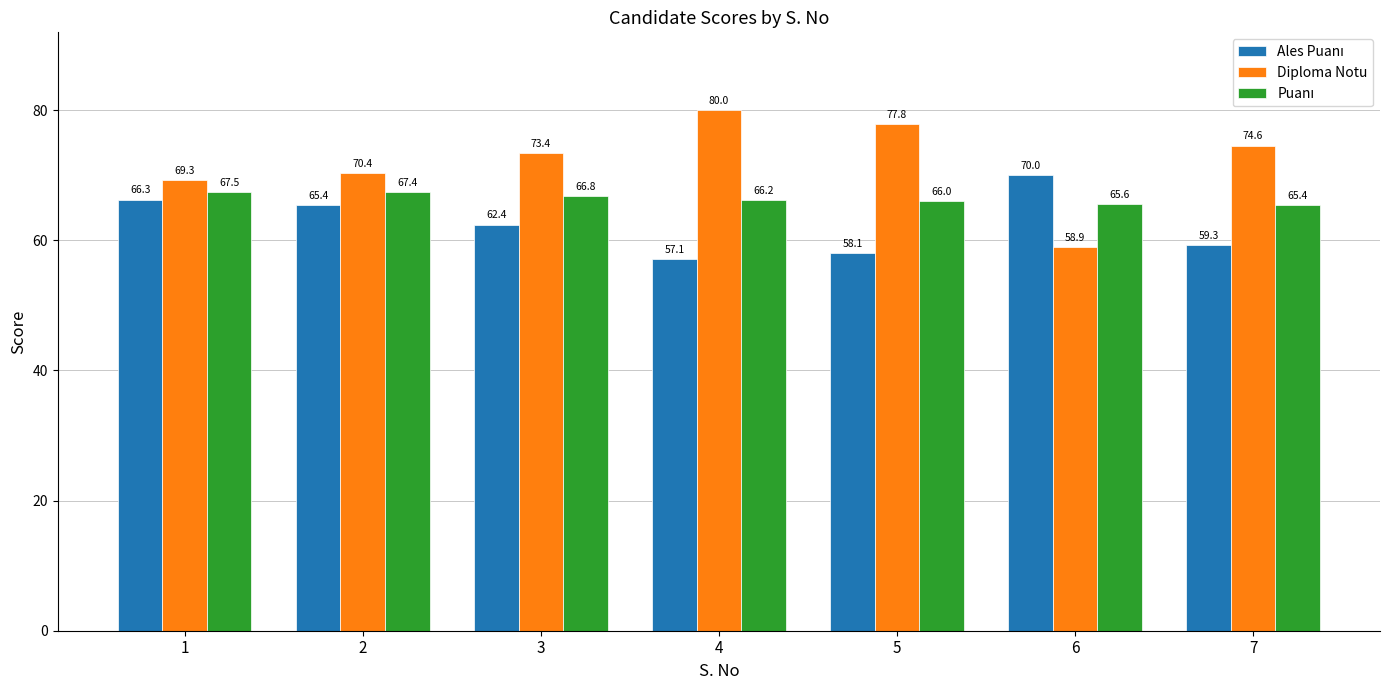

At how many categories does at least one series exceed 67?

7